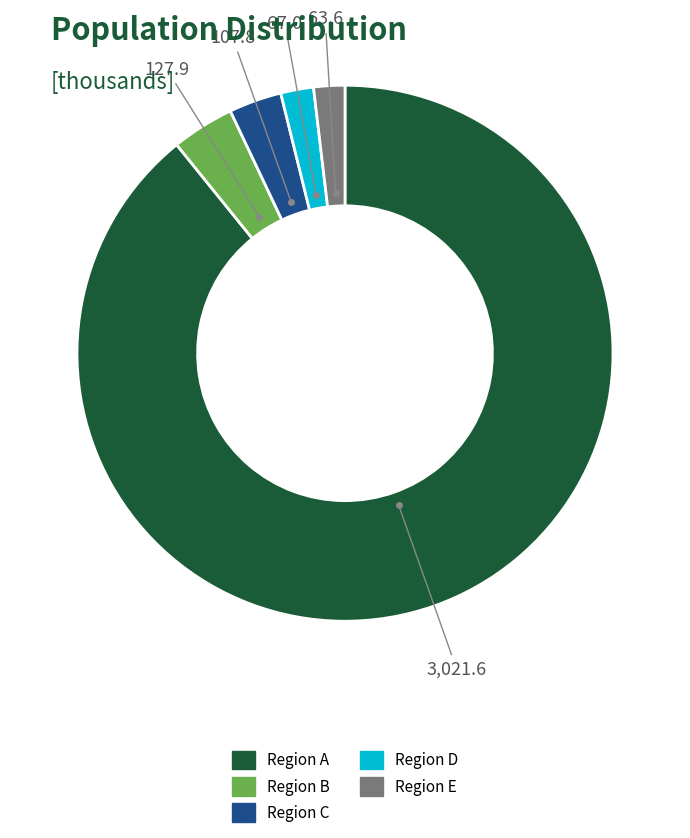

Is there a majority slice in this chart?

Yes